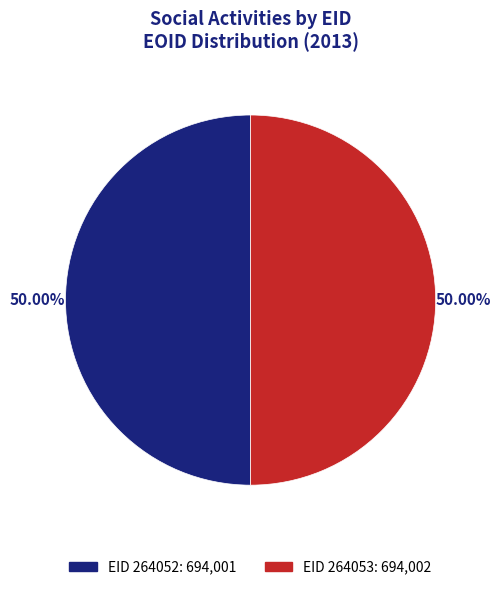

How many slices are in this pie chart?

2